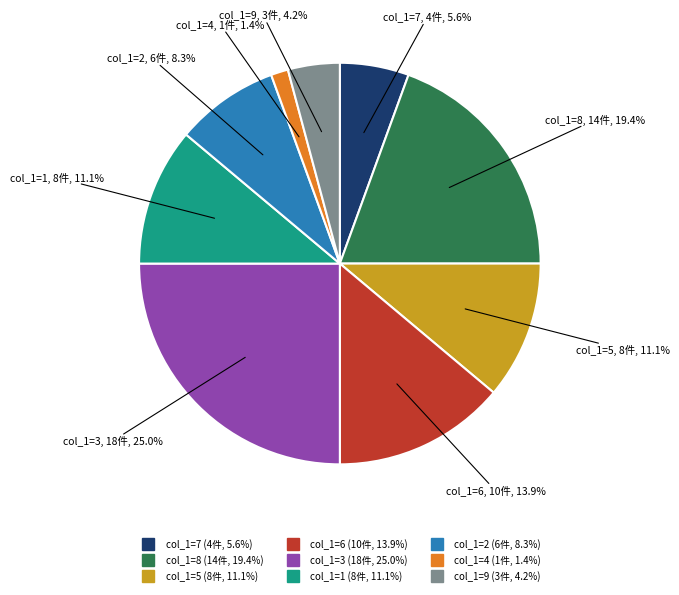

To the nearest percent, what is the average slice percentage?

11%